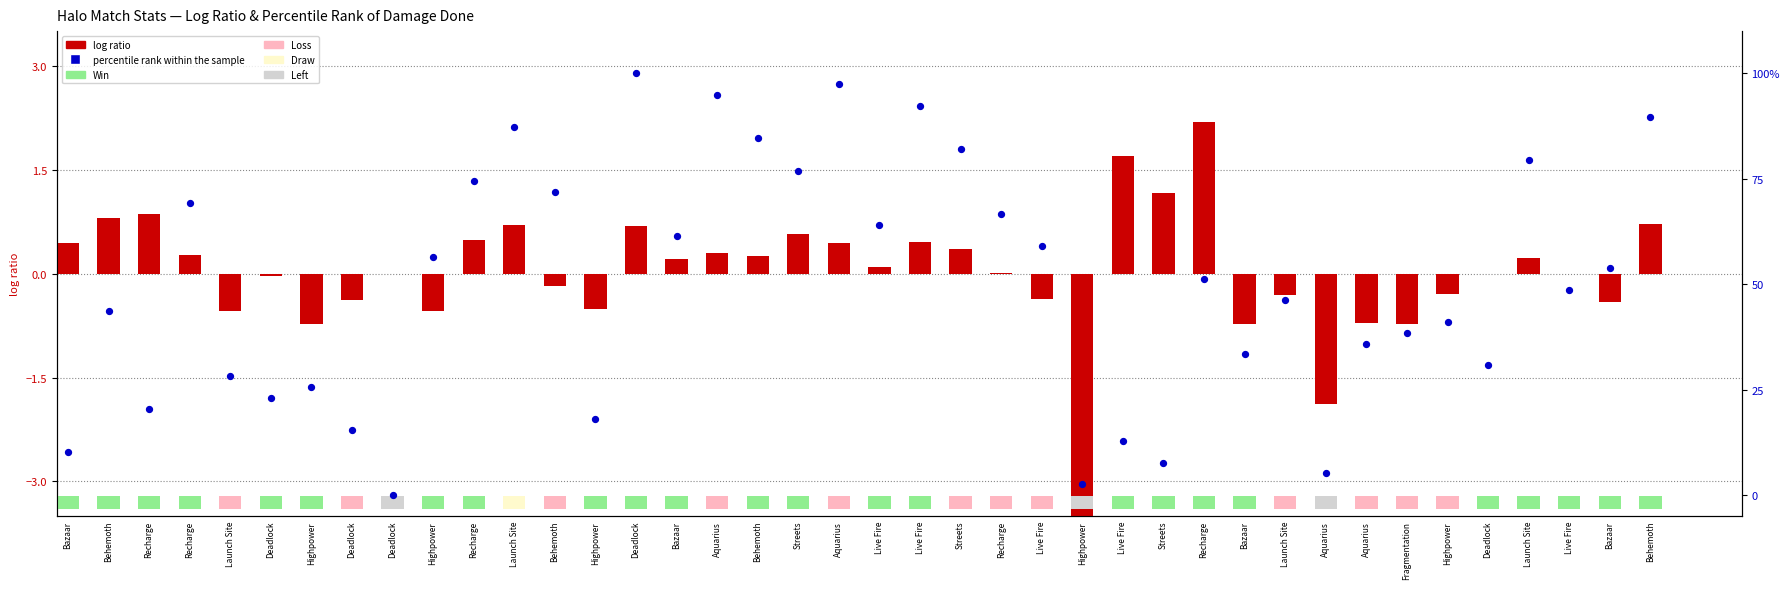

At which category is the sum across all series the highest?

Deadlock